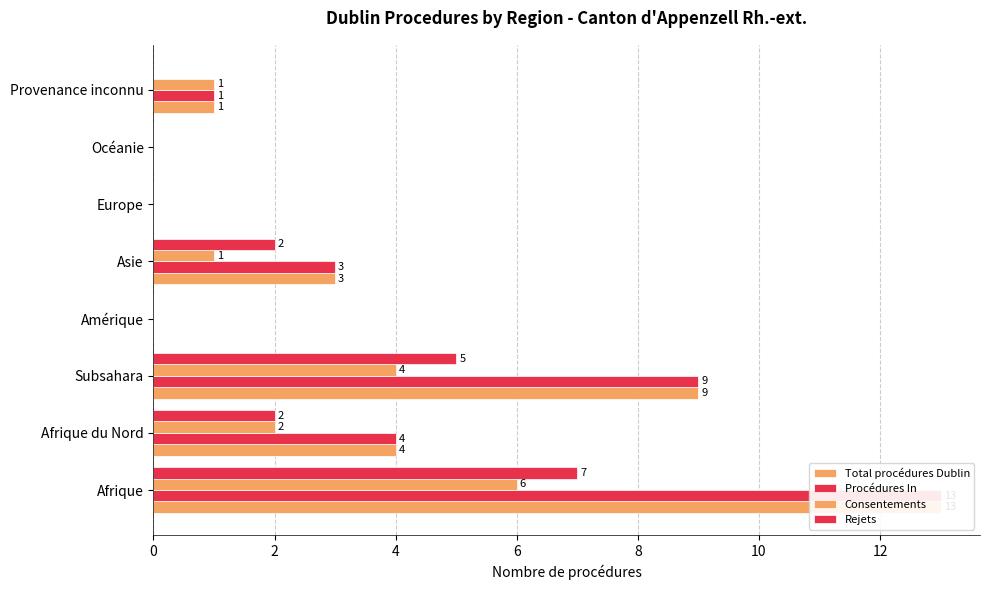

True or false: Procédures In has a value of 9 at 4.

True